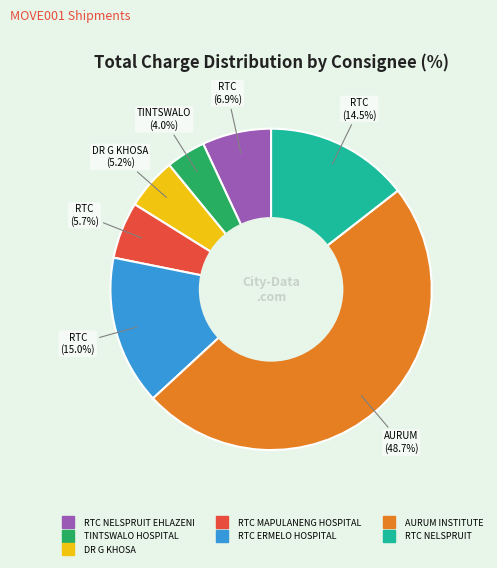

Is there any slice that represents more than half of the pie?

No